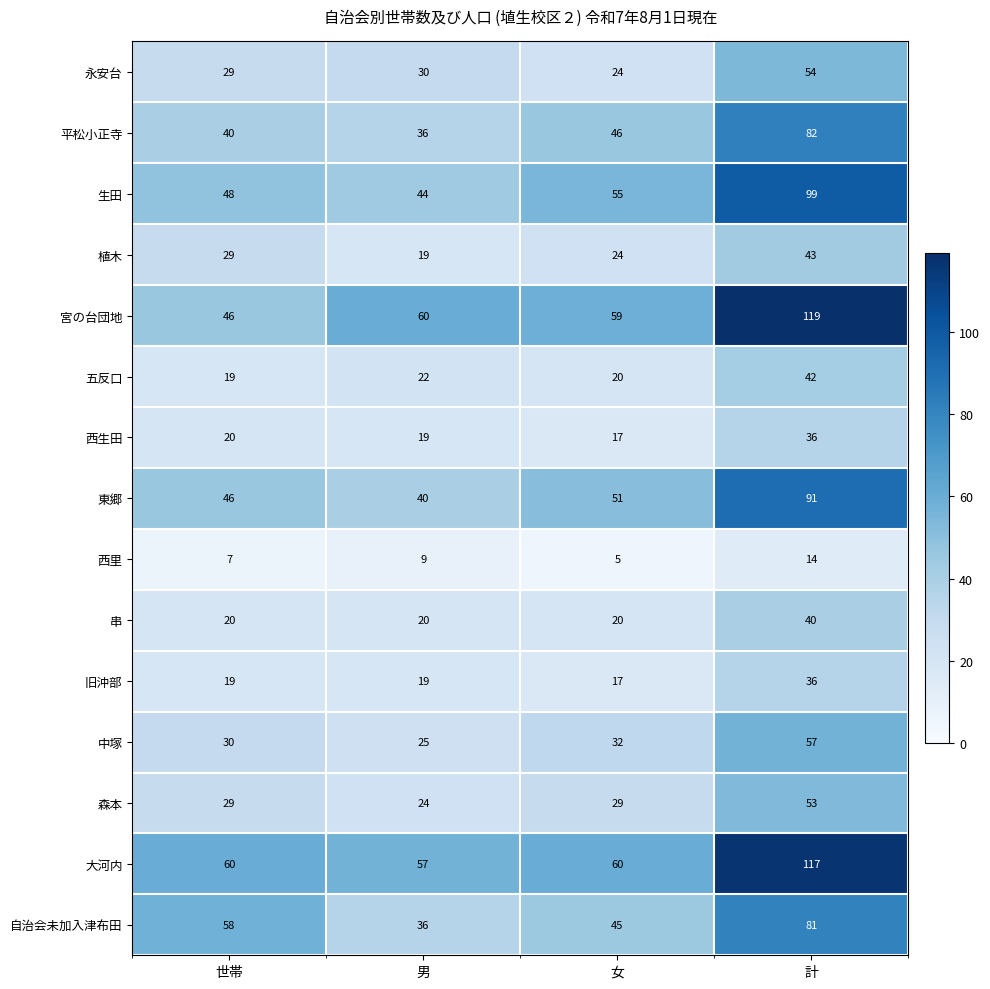

What is the sum of the 宮の台団地 values at 女 and 男?

119